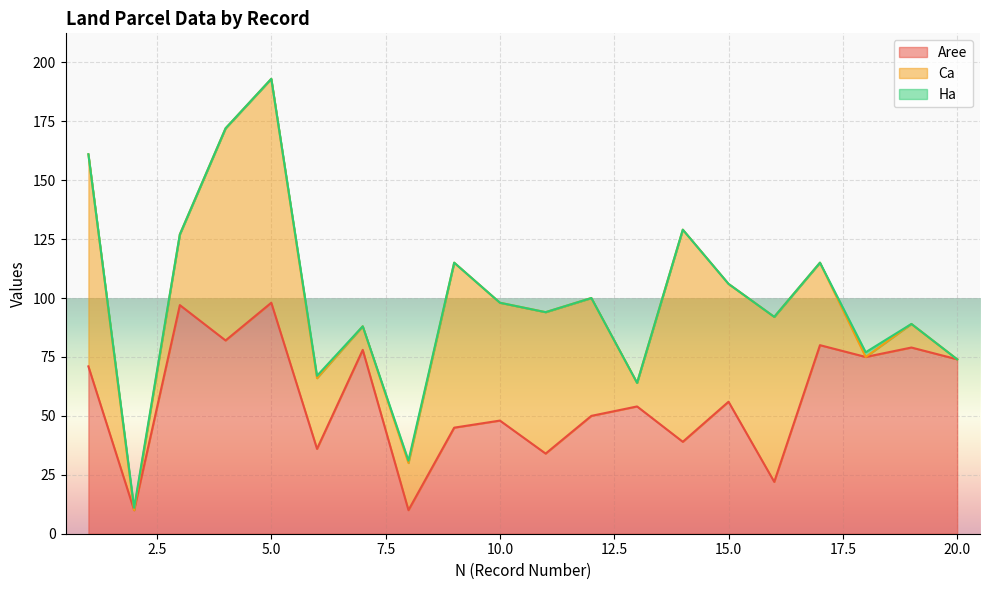

What is the lowest value of the Aree series?

10